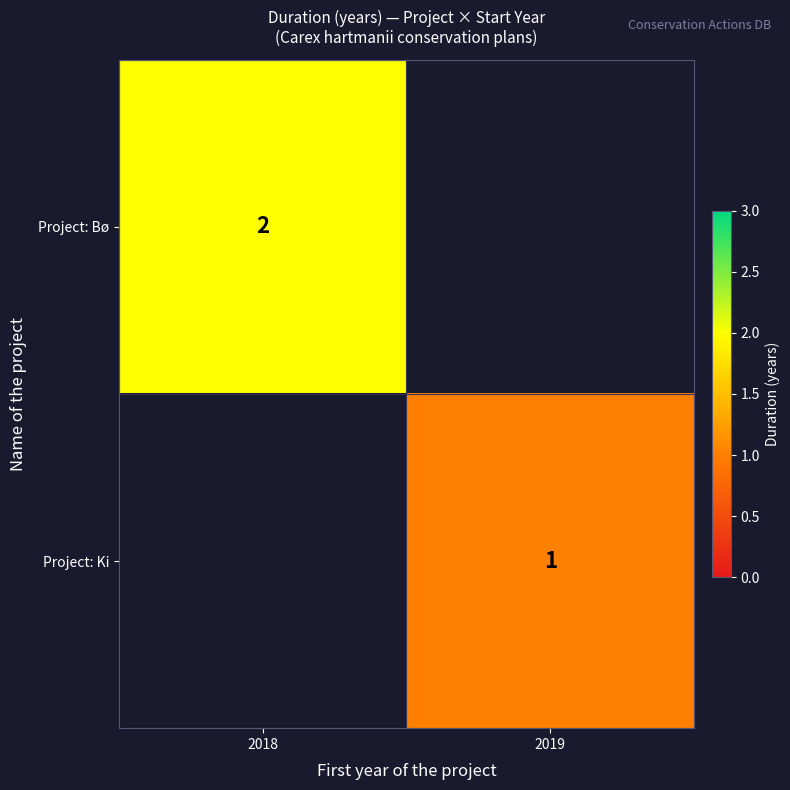

True or false: Project: Ki has a value of 1 at 2019.

True